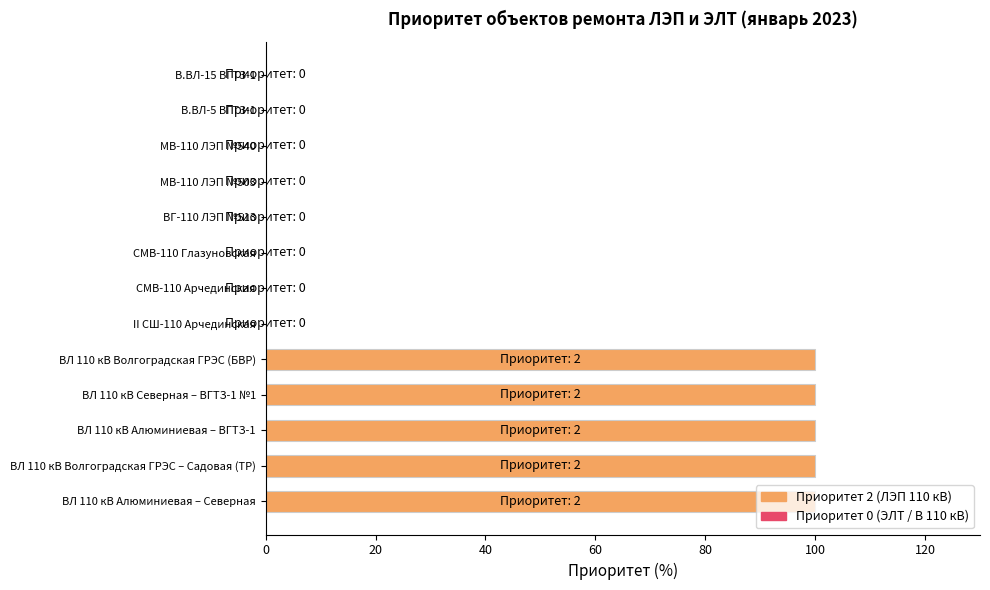

Approximately how many times larger is the value at ВЛ 110 кВ Алюминиевая – ВГТЗ-1 compared to ВЛ 110 кВ Северная – ВГТЗ-1 №1?

1.0